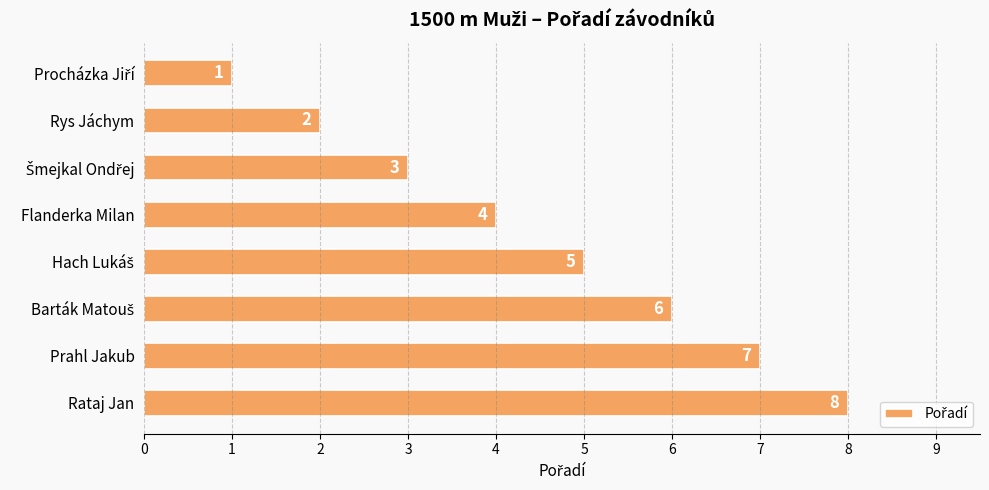

Where is the data nearest to the value 4?

Flanderka Milan